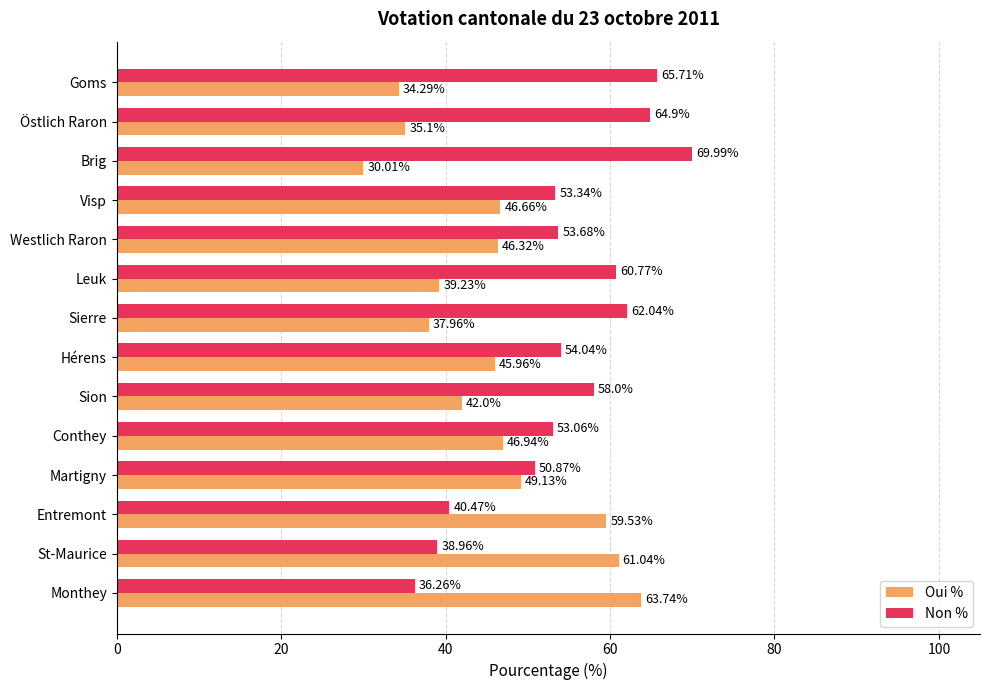

How many values in the Oui % series are below 46?

7